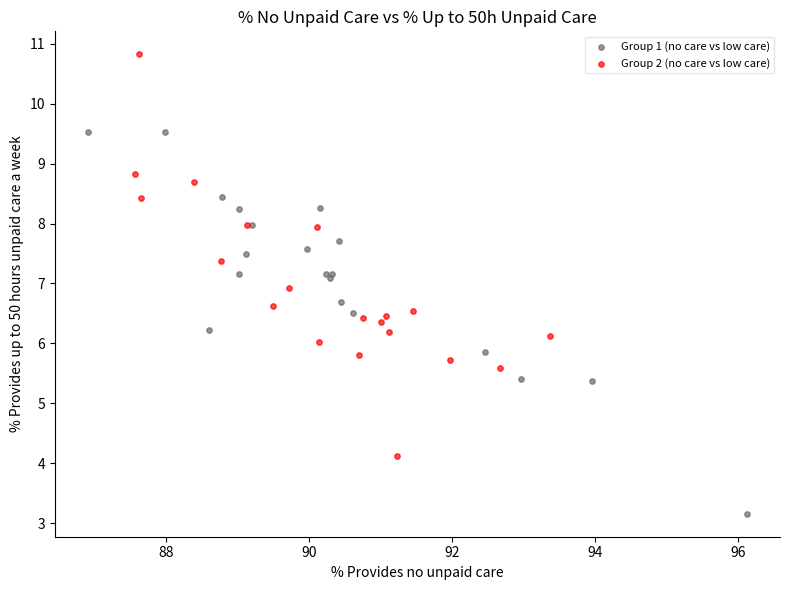

Which series contains the highest Y value?

Group 2 (no care vs low care)